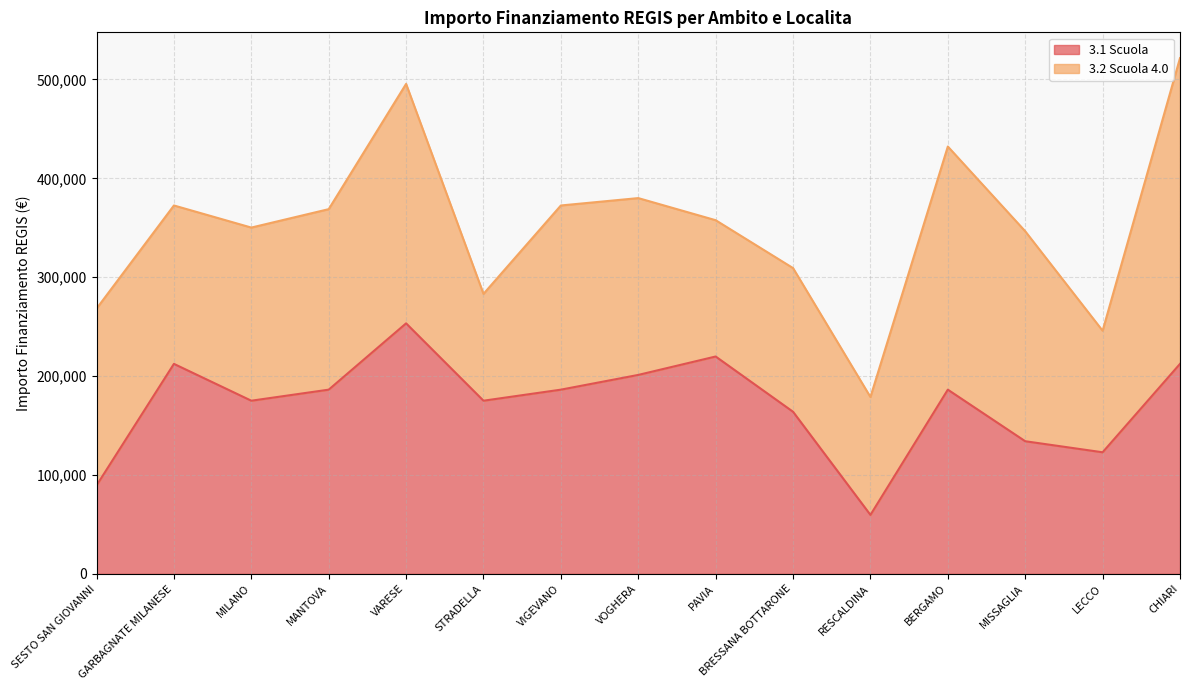

The chart shows a value of 325421.5 at VOGHERA. True or false?

False